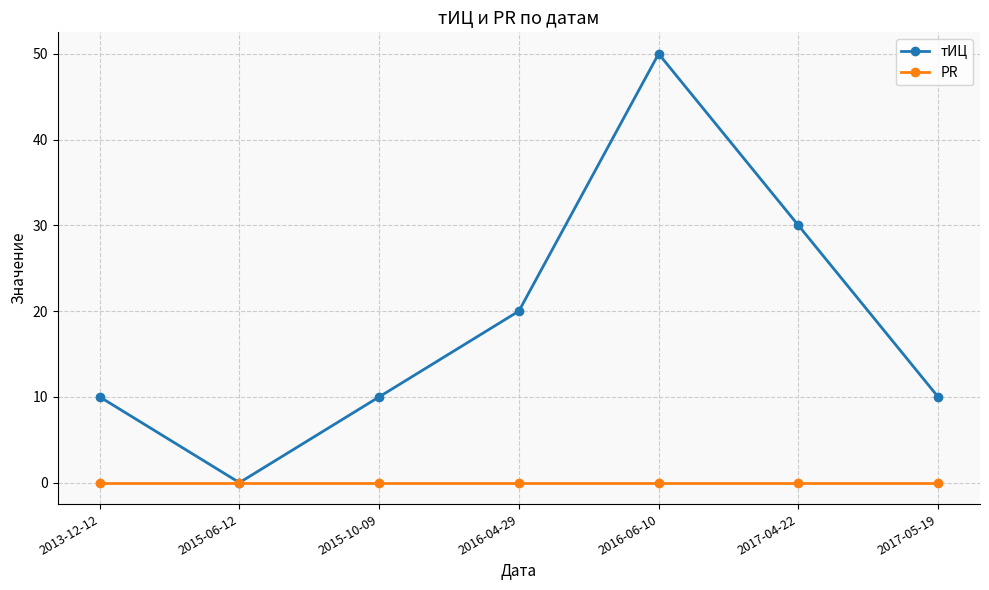

Reading left to right, transcribe all the data shown in this chart.

тИЦ: 10	0	10	20	50	30	10
PR: 0	0	0	0	0	0	0